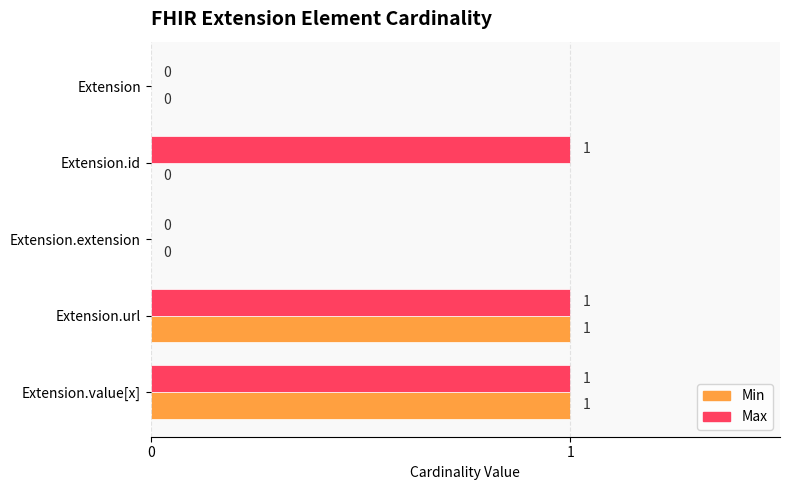

True or false: Min has a value of 1 at Extension.value[x].

True